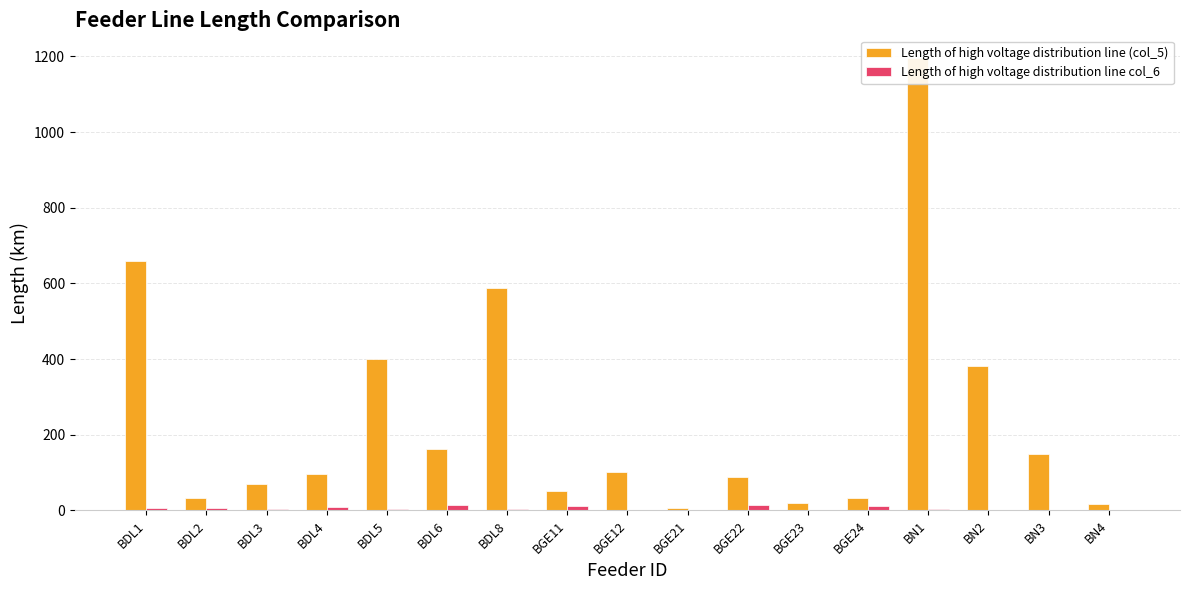

Is the value of Length of high voltage distribution line col_6 at BDL8 greater than the value of Length of high voltage distribution line (col_5) at BGE24?

No